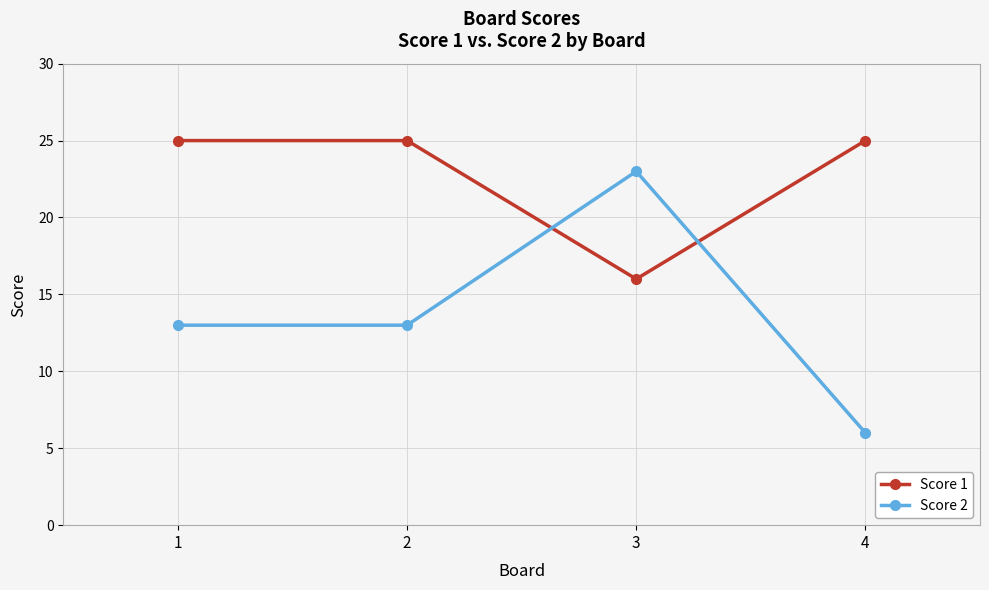

What is the smallest value displayed?

6